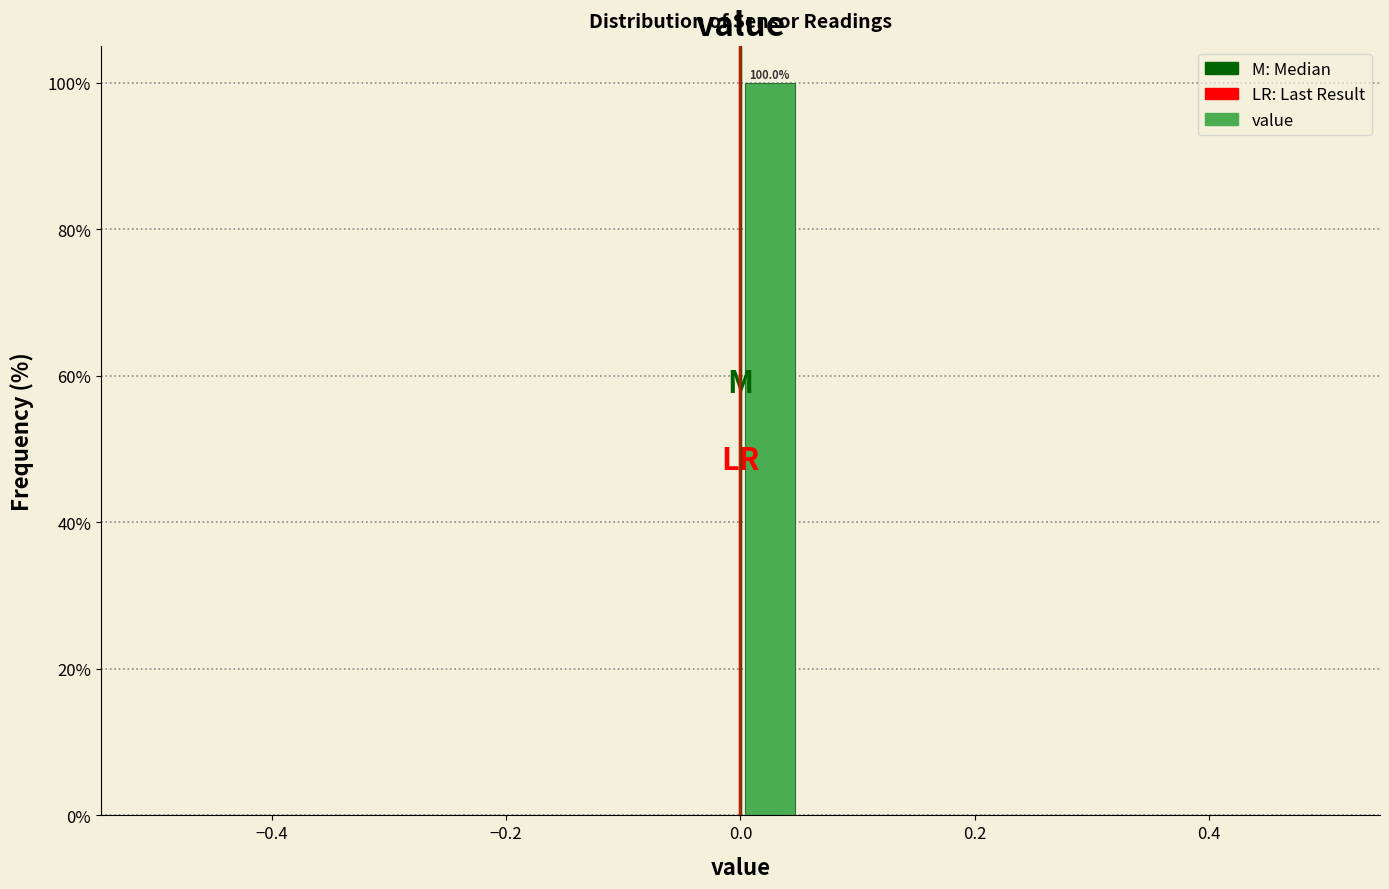

Around what value on the x-axis is the tallest bar? Give the approximate position of its centre, as read against the axis.

0.02